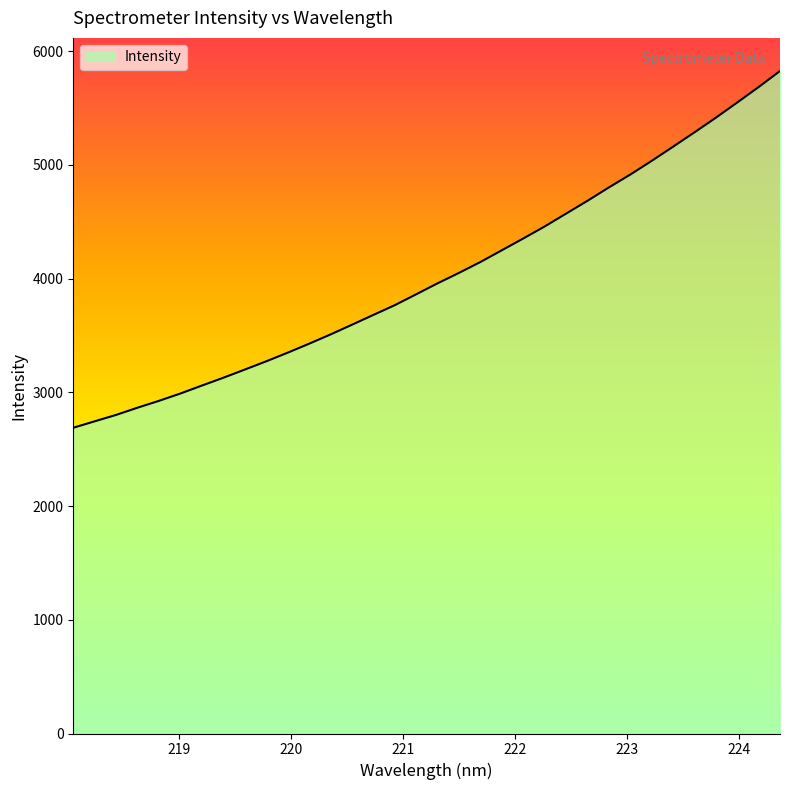

What is the smallest value displayed?

2688.1